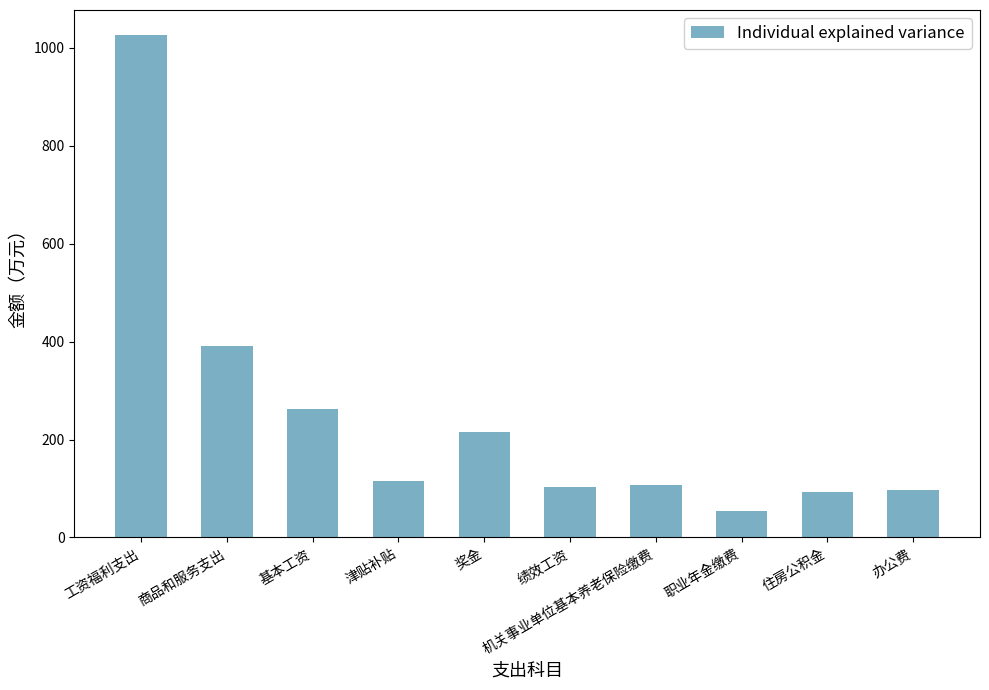

What is the label of the 9th bar from the right?

商品和服务支出